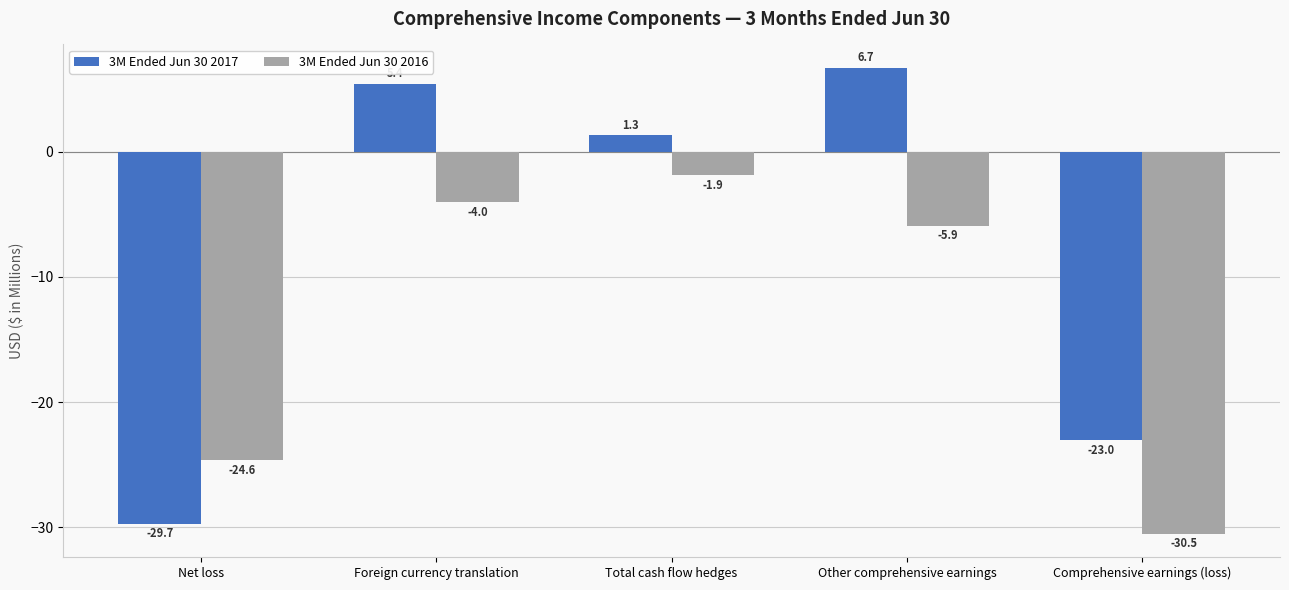

What is the greatest value displayed?

6.7